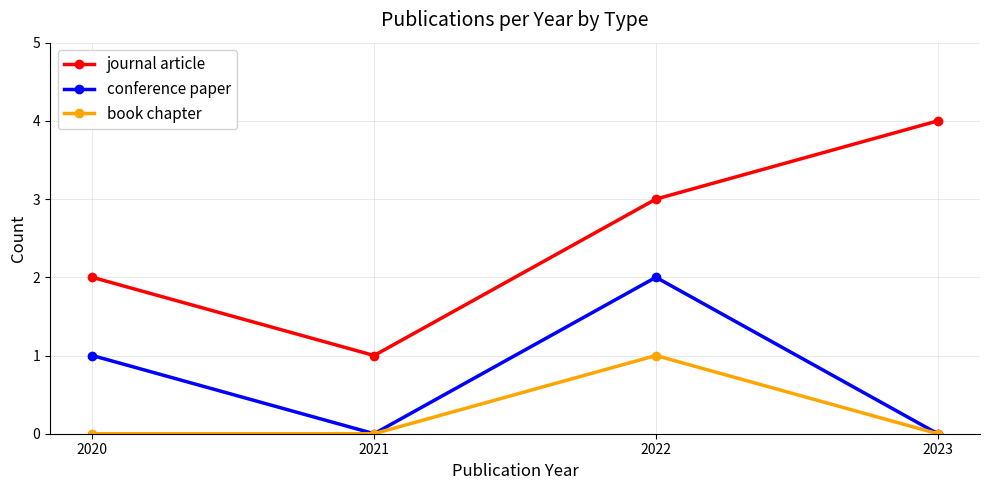

How many values in the conference paper series are below 1?

2